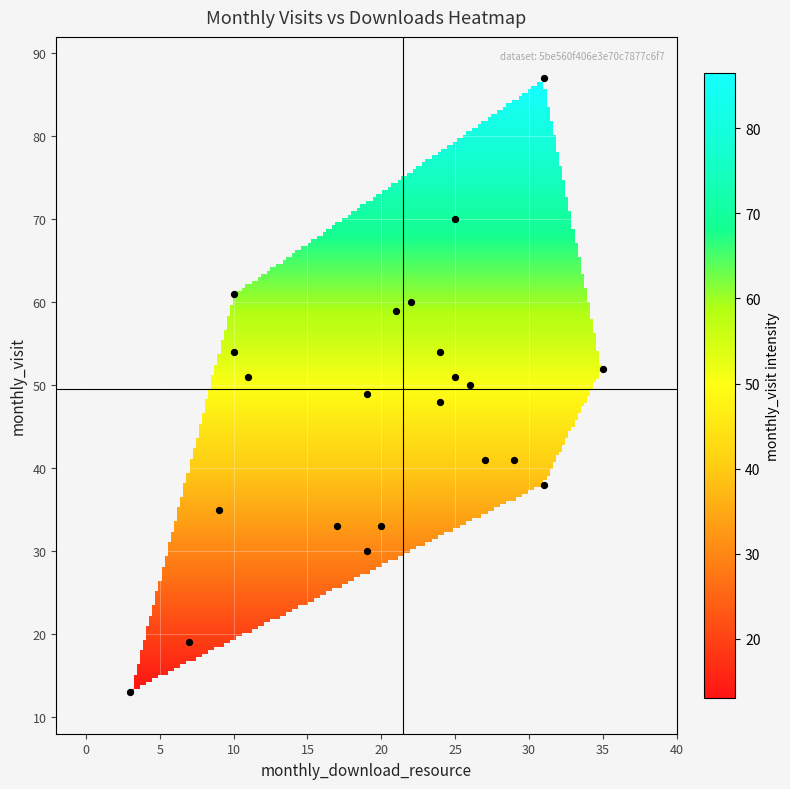

What is the range of Y values (max minus min)?

74